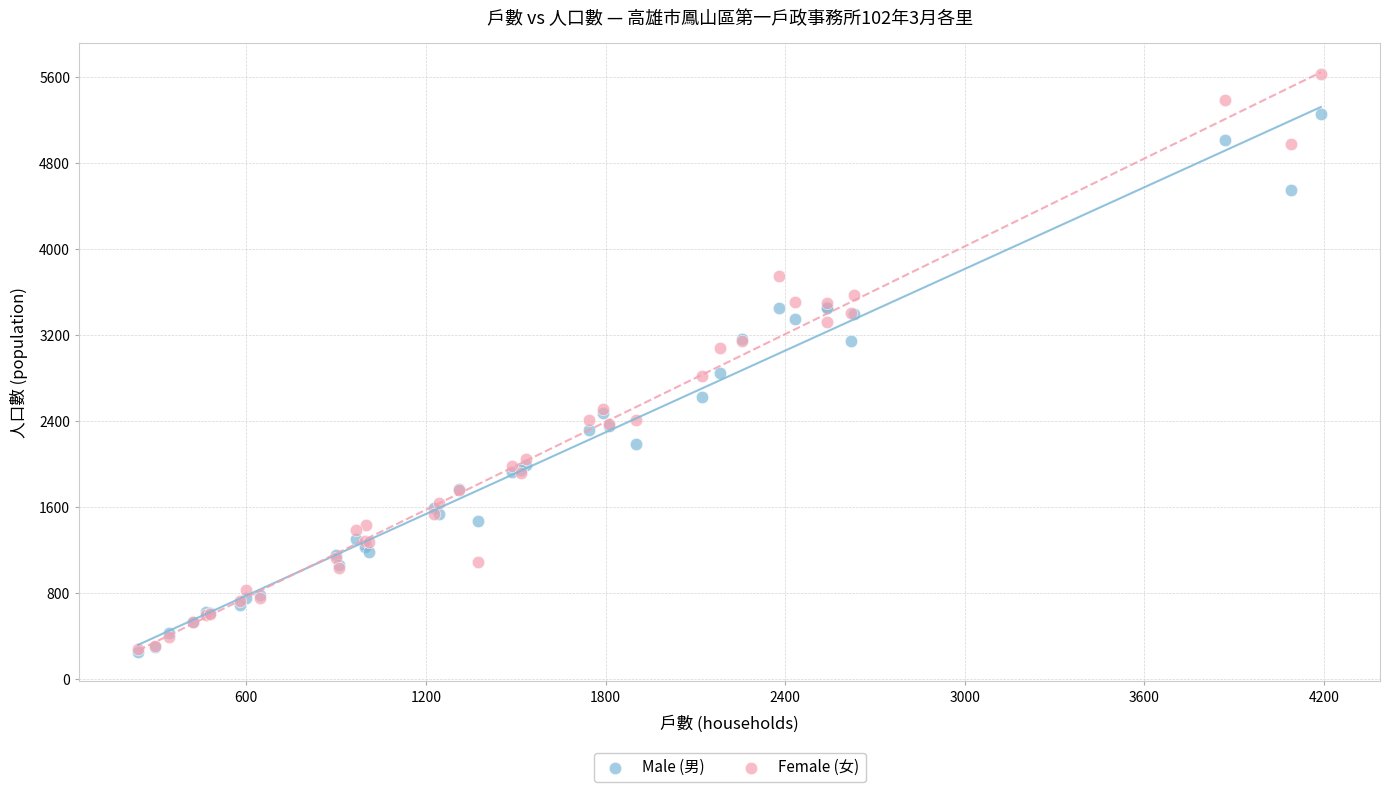

Which series has the widest spread of Y values?

Female (女)